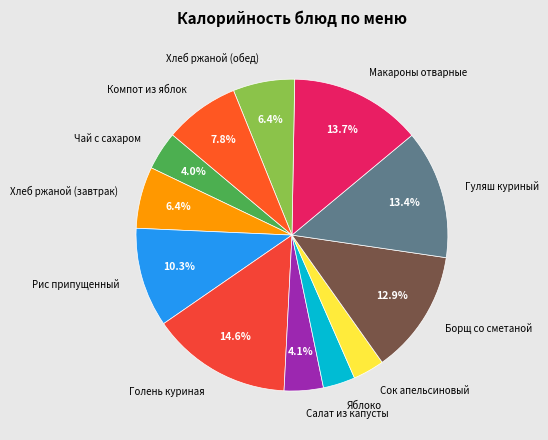

To the nearest percent, what percentage of the pie is Гуляш куриный?

13%